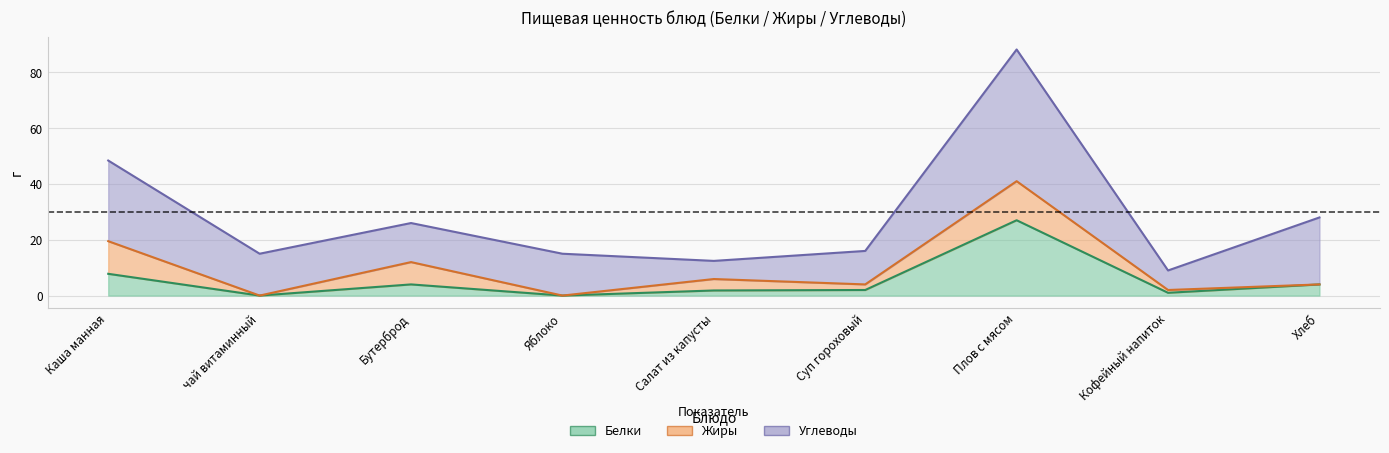

How many categories are shown in the chart?

9